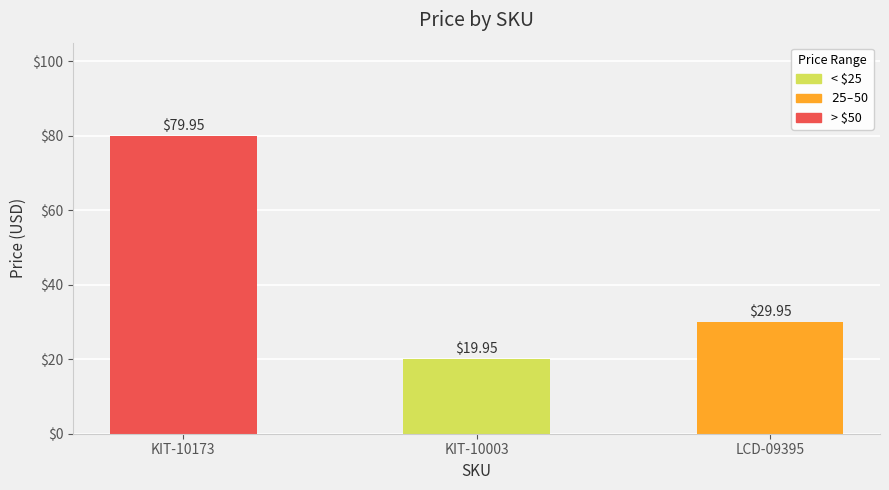

What is the change in value from KIT-10003 to LCD-09395?

+10.0